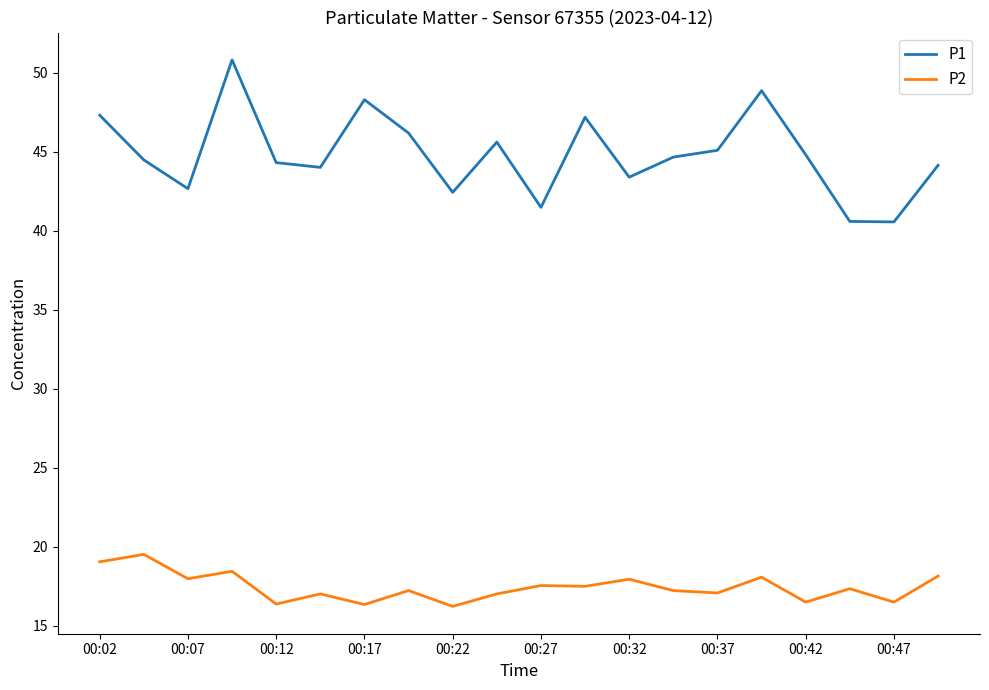

Which series has the largest total across all categories?

P1